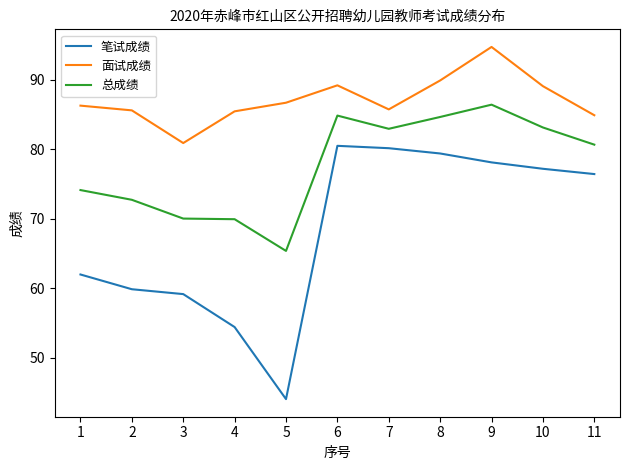

True or false: 总成绩 and 面试成绩 cross at least once.

False